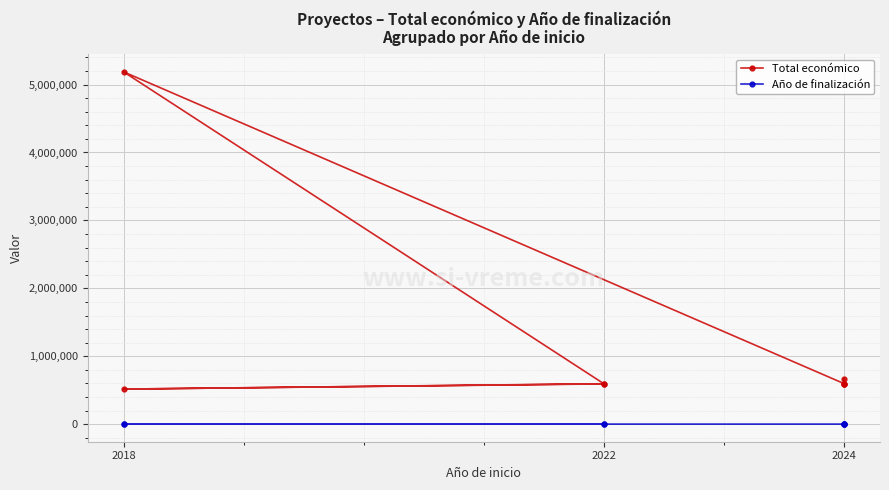

True or false: Total económico and Año de finalización cross at least once.

False